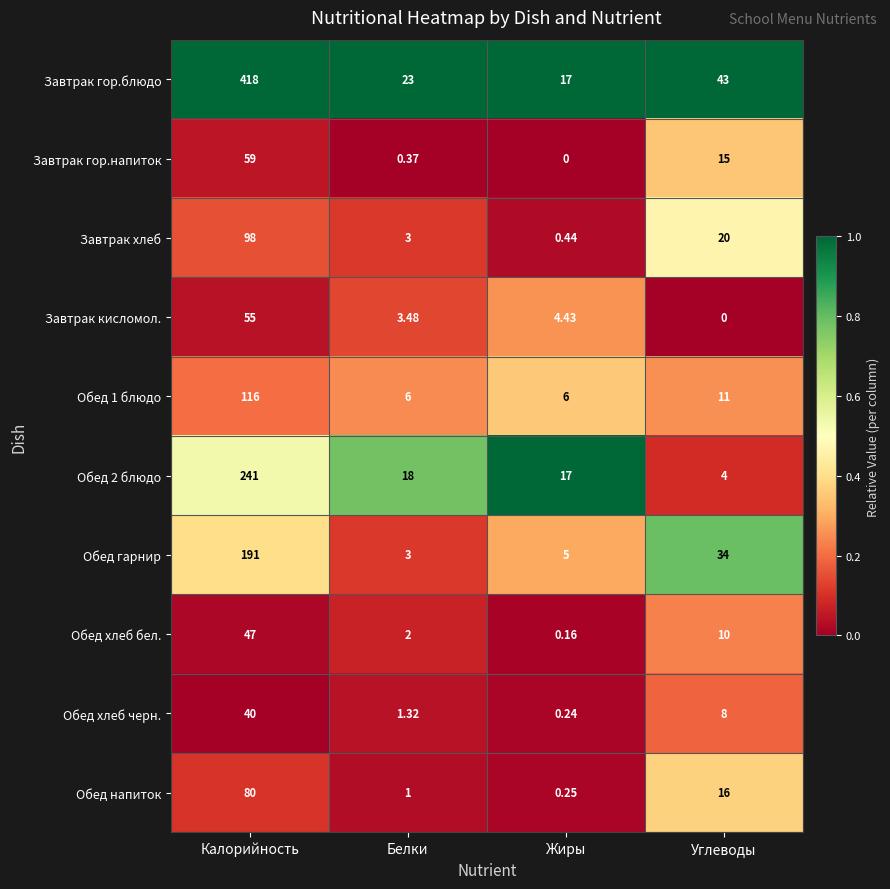

List the labels in order of Обед 2 блюдо value, smallest first.

Углеводы, Жиры, Белки, Калорийность